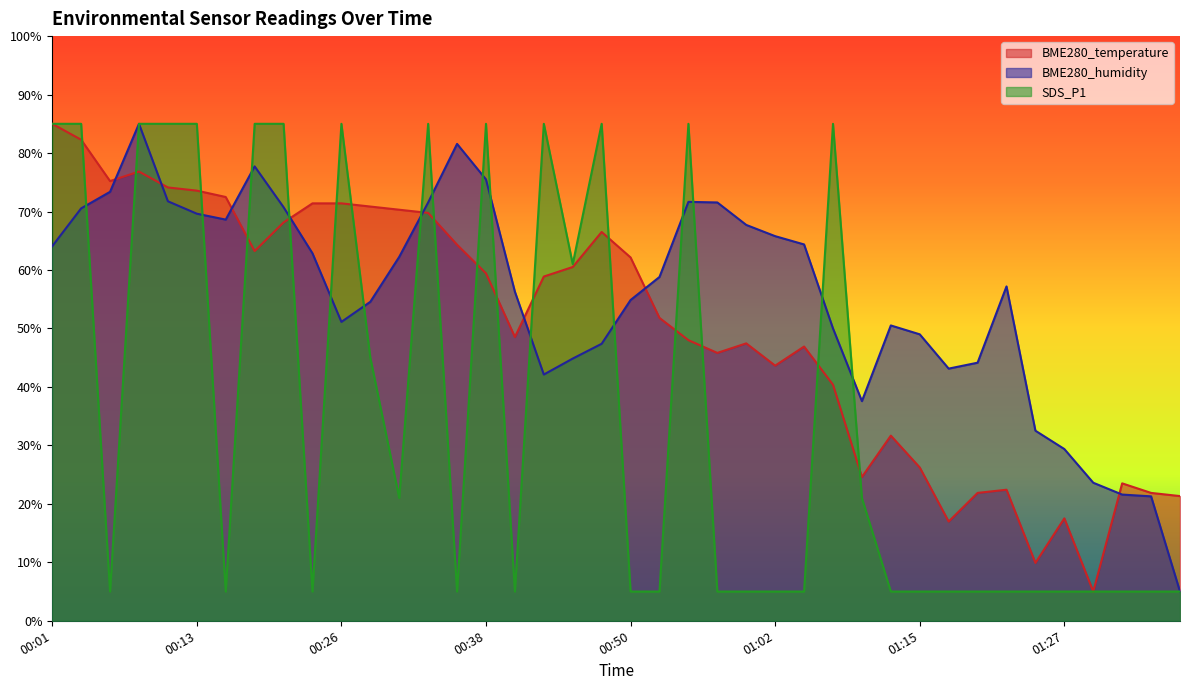

How many interior local valleys does the BME280_humidity series have?

5